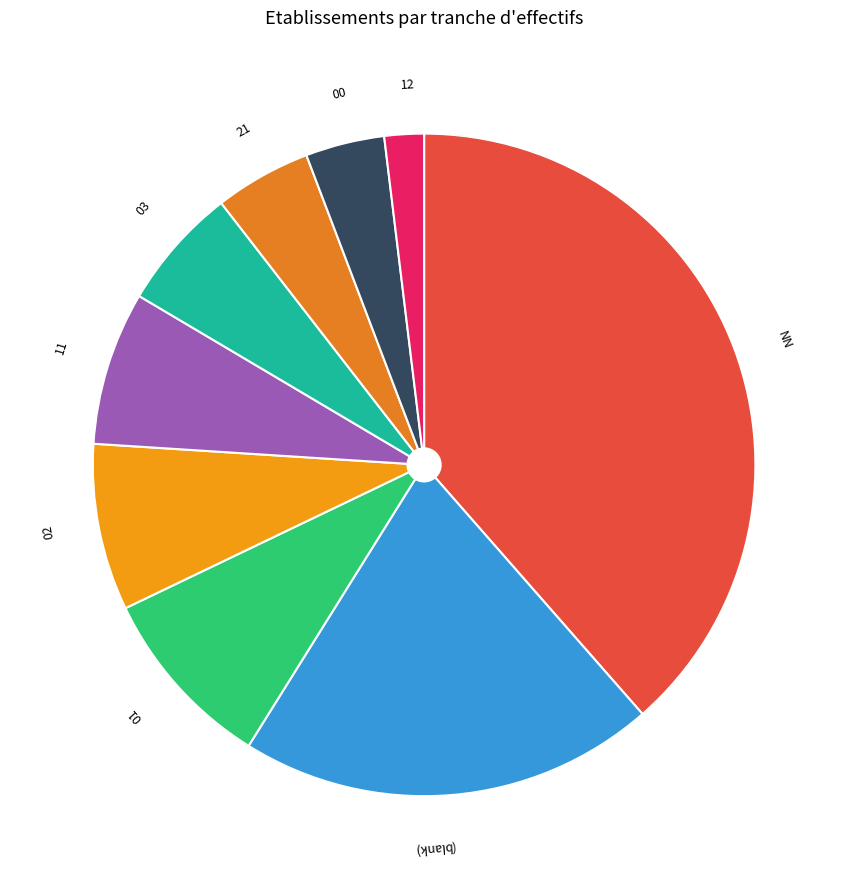

The 01 slice represents 20% of the pie. True or false?

False